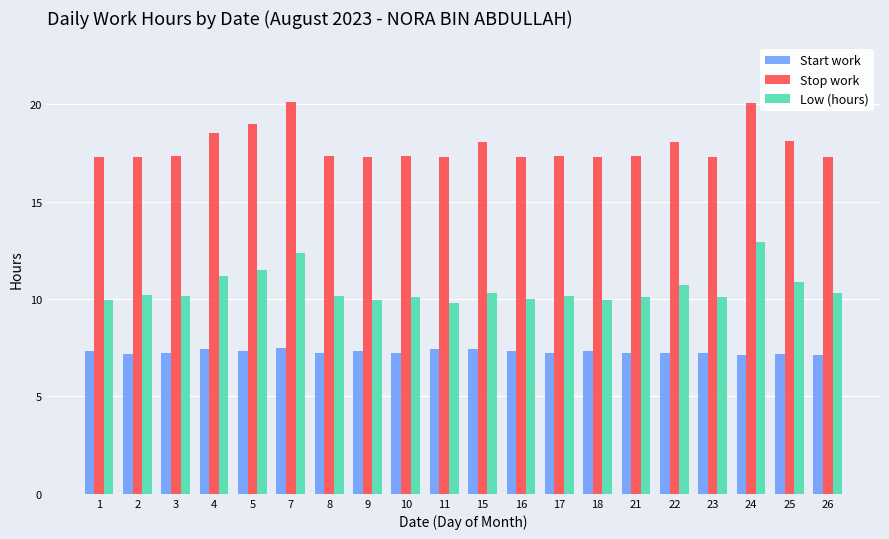

Are the bars horizontal?

No